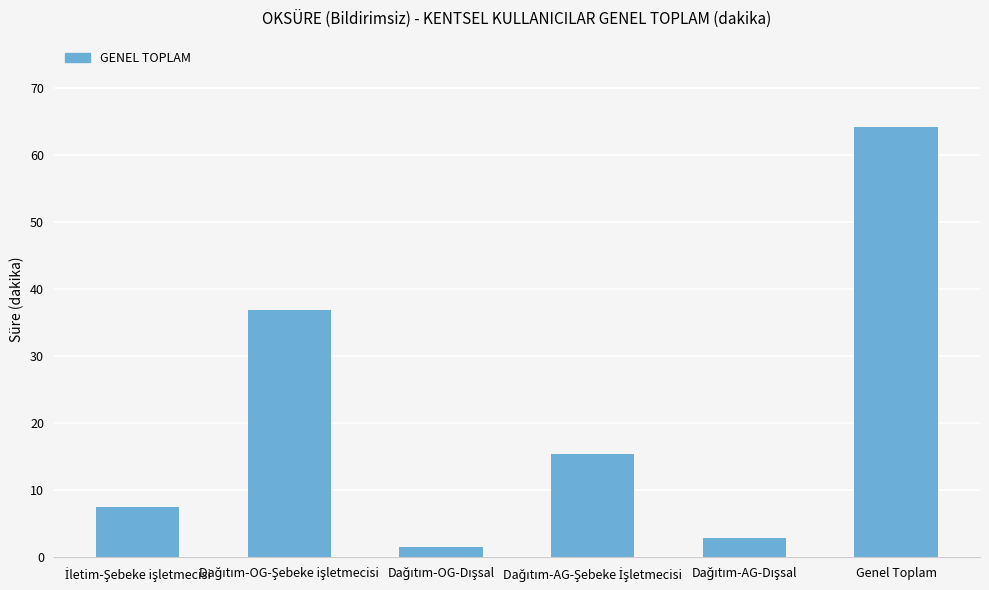

The value at Genel Toplam is 64.2. True or false?

True